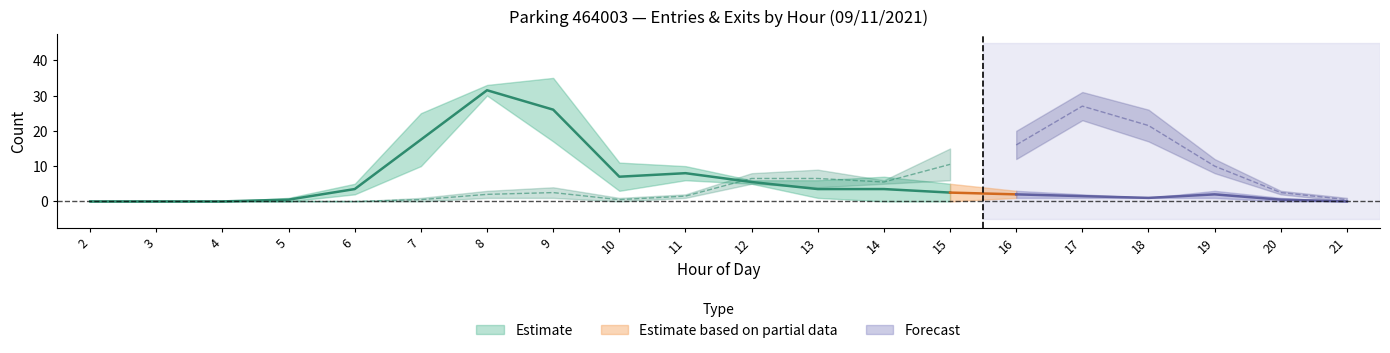

Which has a higher value, 10 or 13?

10